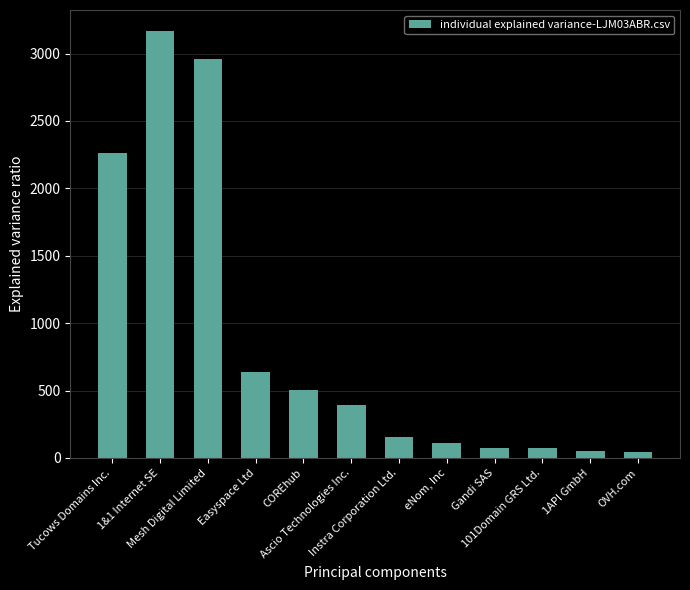

What is the average value?

869